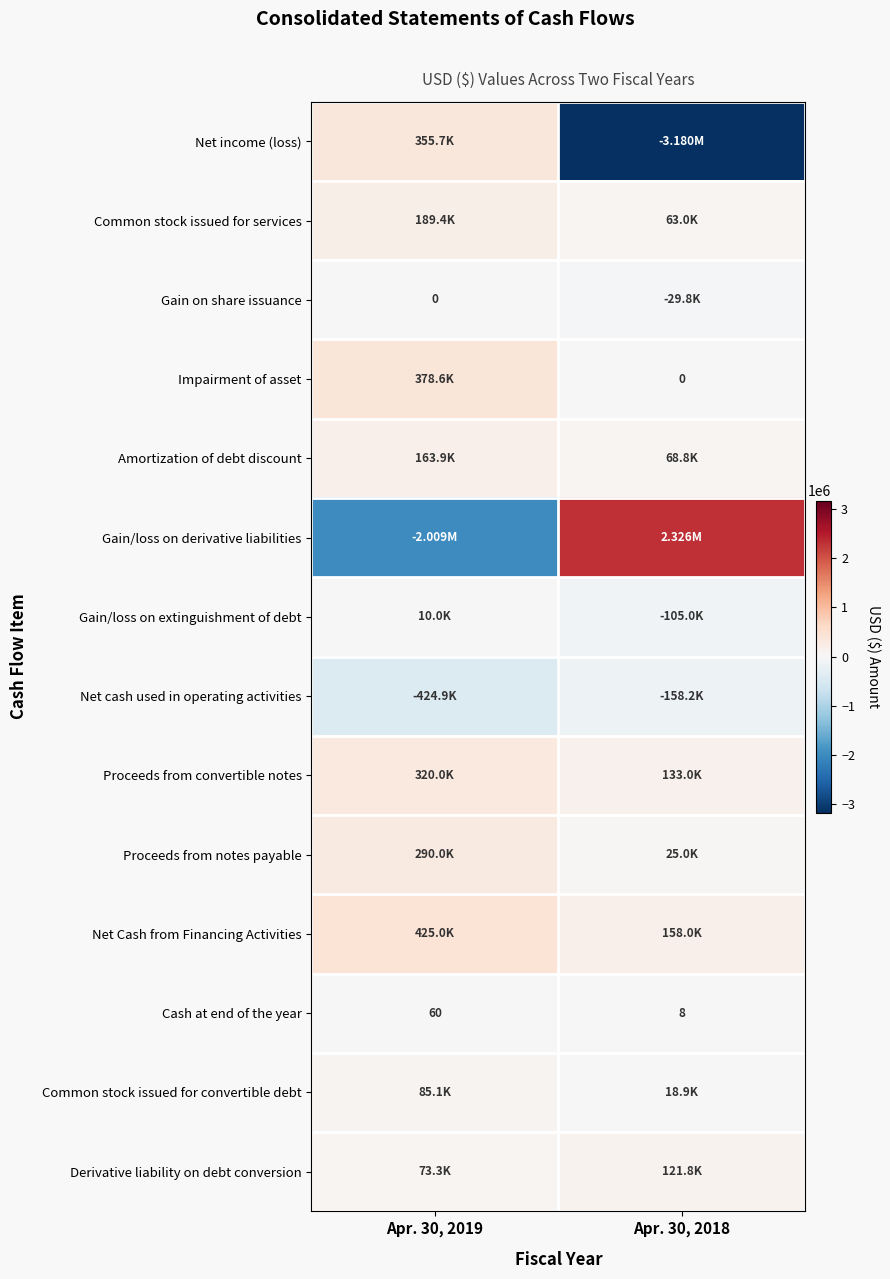

Is it true that Gain/loss on extinguishment of debt equals 5847 at Apr. 30, 2019?

False